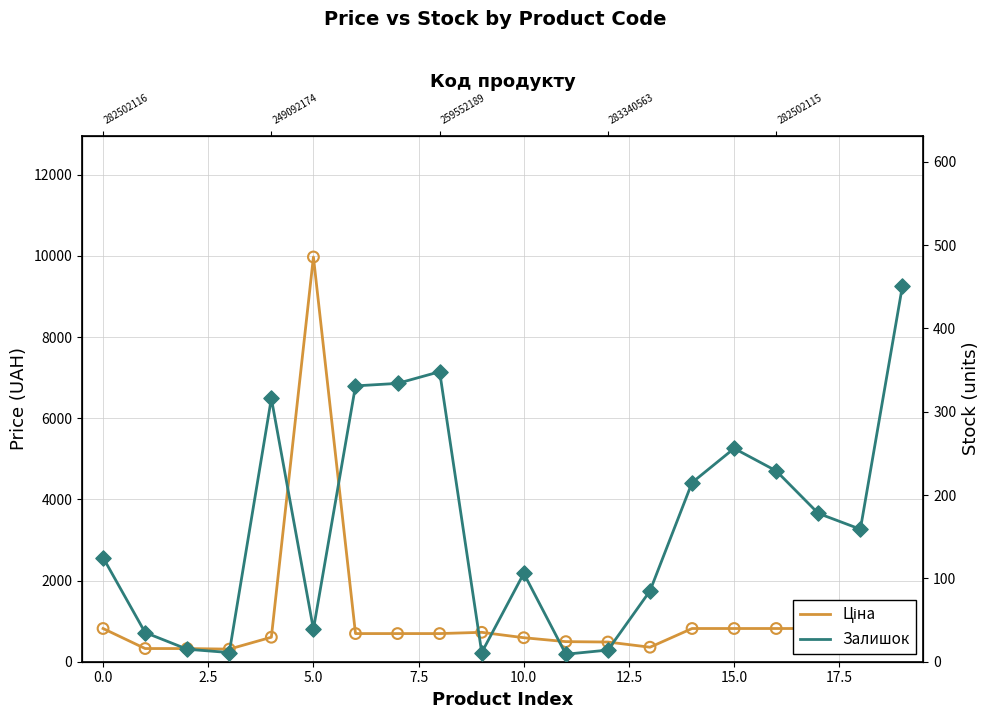

Which series reaches the maximum Y coordinate?

Ціна